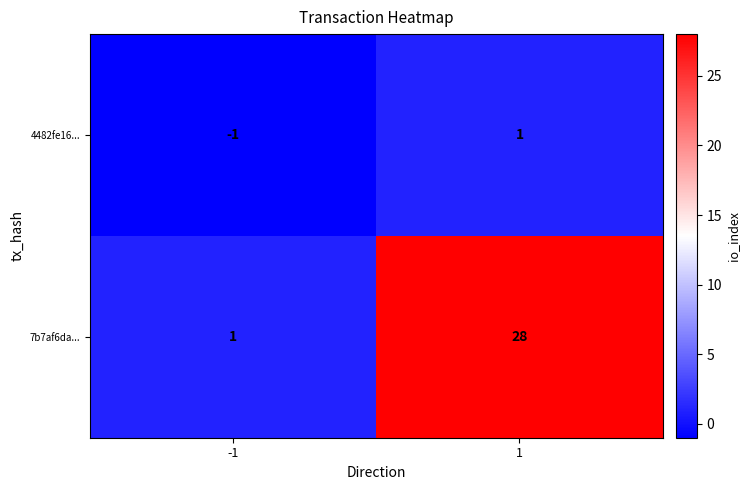

Between -1 and 1, which series saw the biggest shift?

7b7af6da...